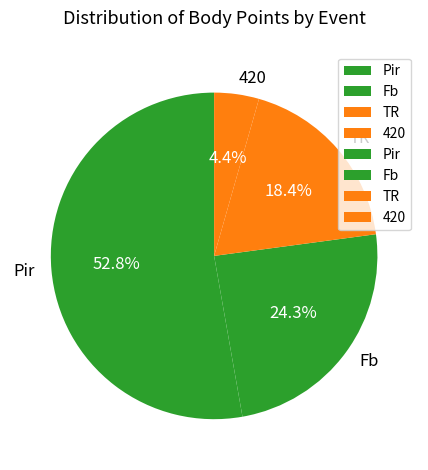

To the nearest percent, what is the average slice percentage?

25%